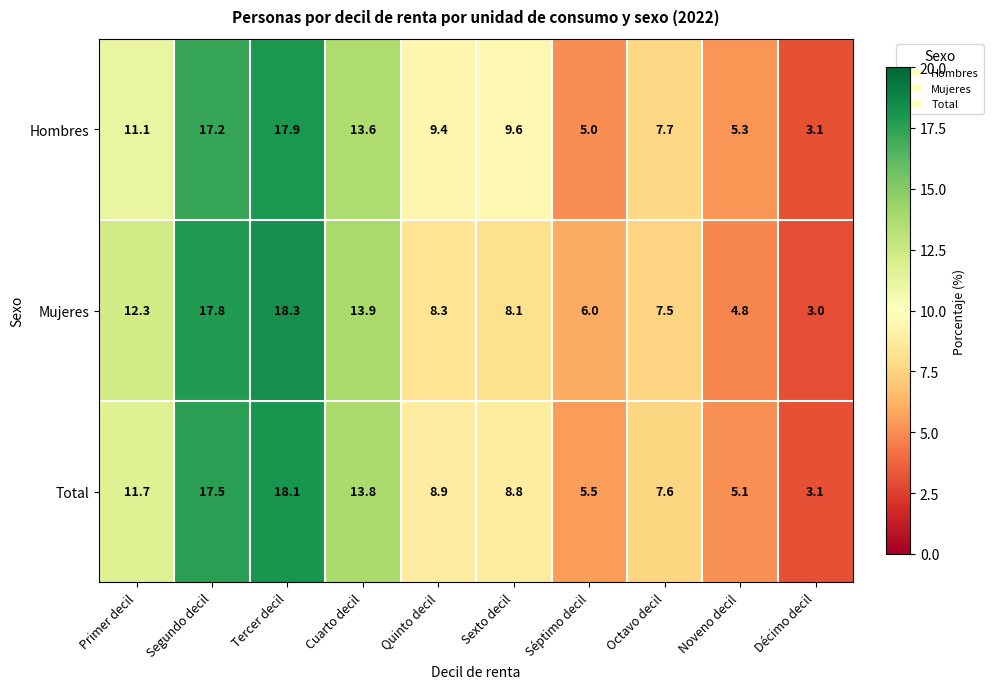

Between Tercer decil and Octavo decil, which series saw the biggest shift?

Mujeres